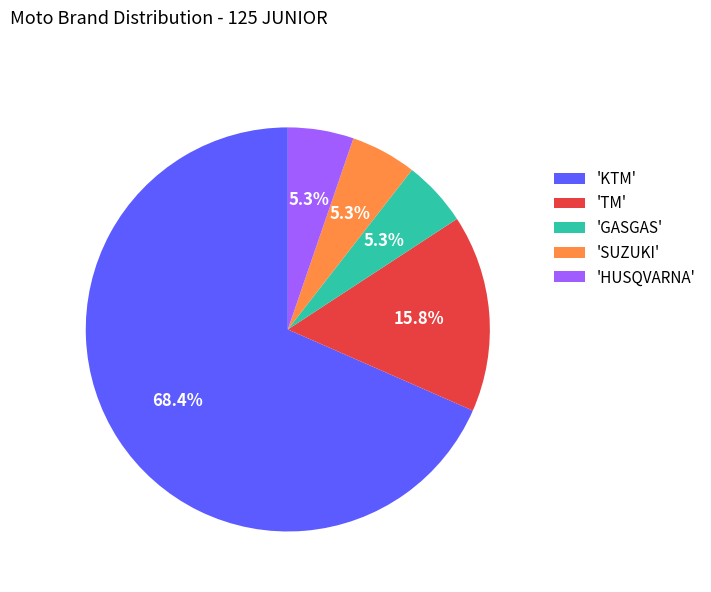

How many segments does this pie chart have?

5